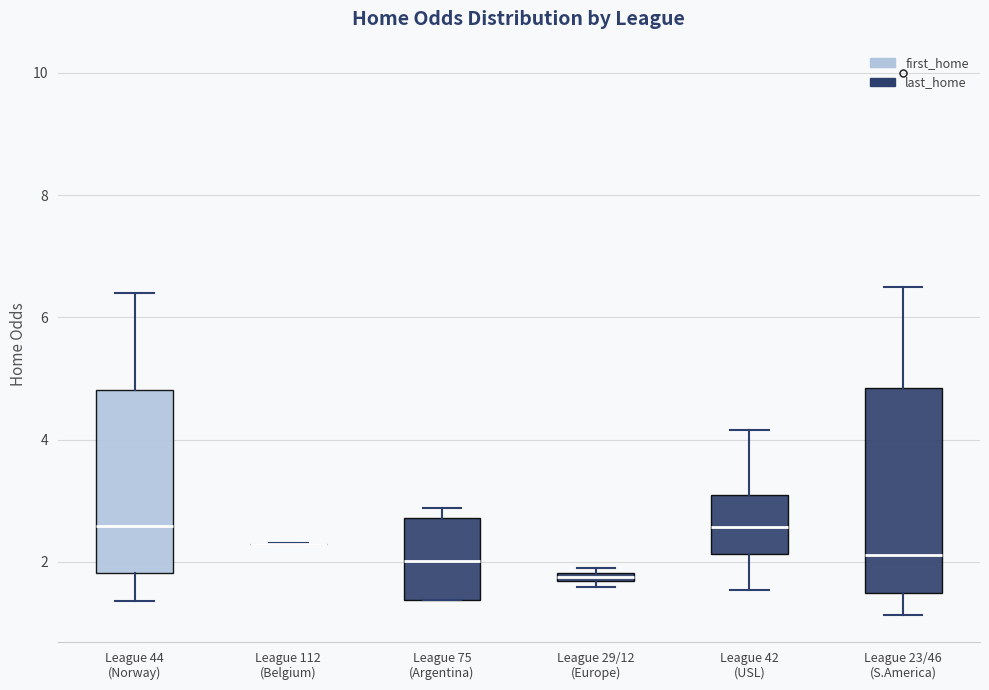

Where is the upper edge of the box for League 29/12 (Europe) on the y-axis? The values are not printed on the chart, so give them approximately, as read against the axis.

1.8